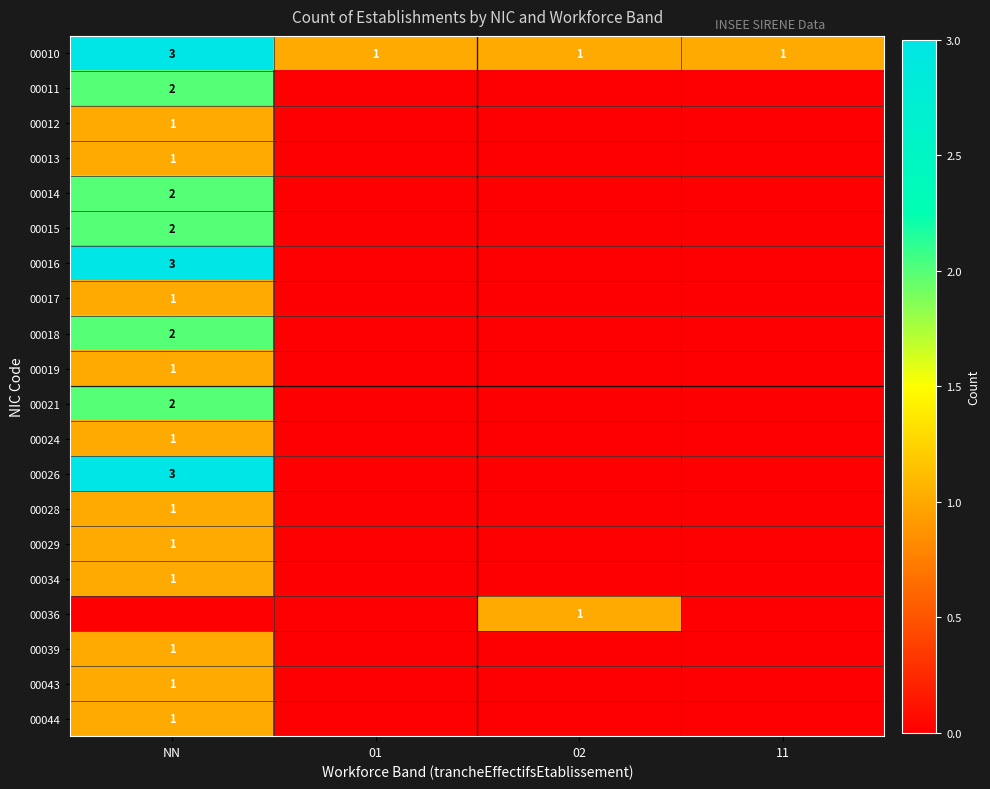

What is the spread (max minus min) of values at NN?

3